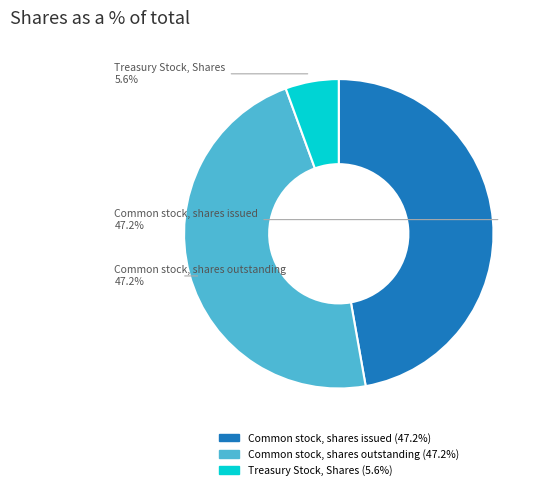

To the nearest percent, what percentage of the pie is Common stock, shares issued?

47%